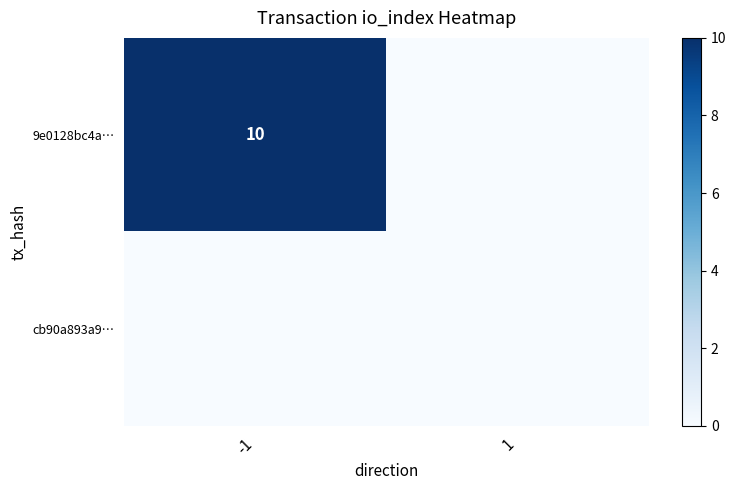

The value of 9e0128bc4a… at -1 is 10. True or false?

True